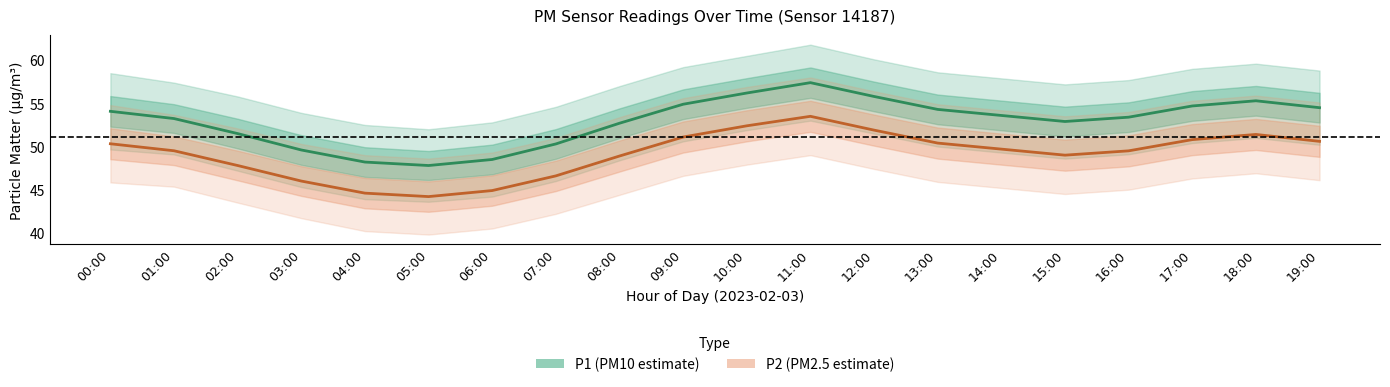

How many interior local valleys does the P2 (PM2.5) series have?

2